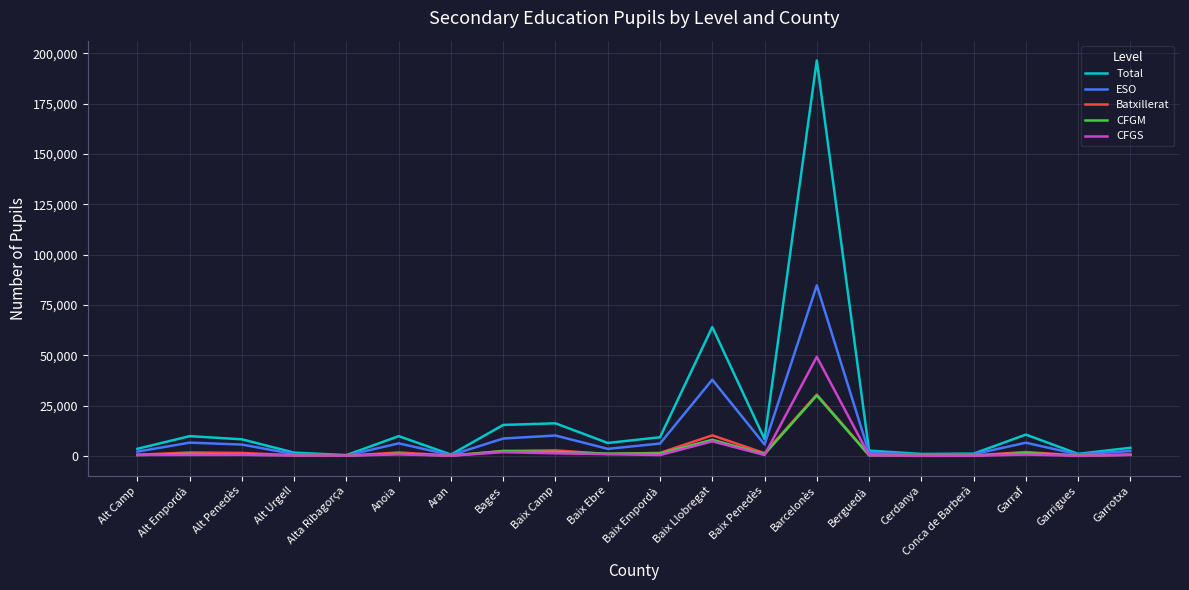

The value of Total at Baix Ebre is 6390. True or false?

True